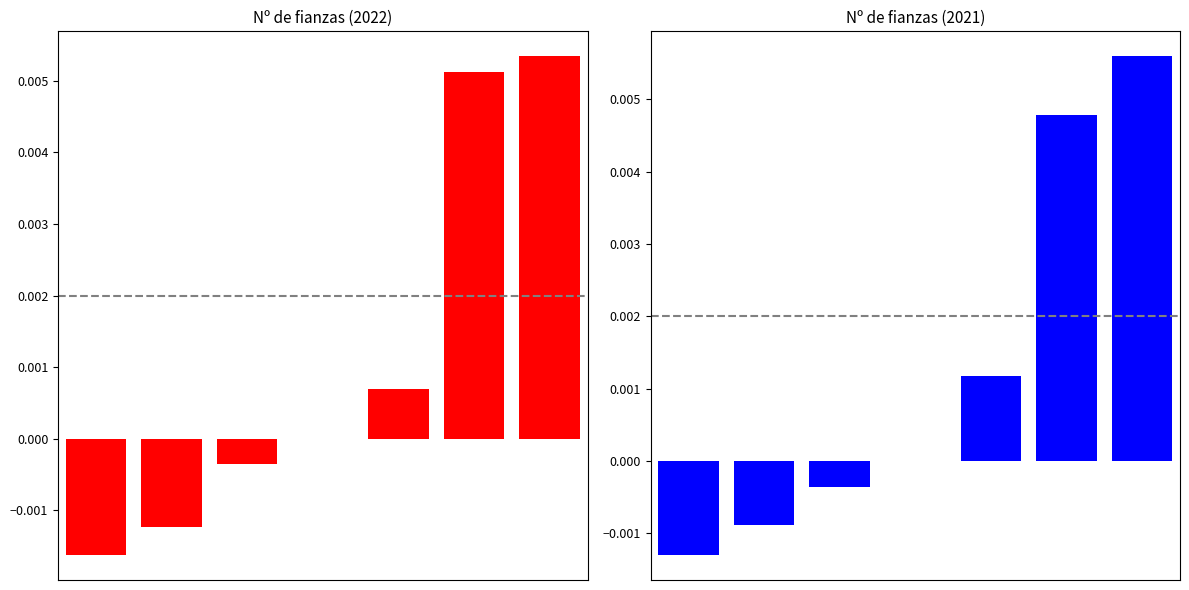

Is it true that Nº de fianzas (2022) equals -0.0 at 0?

False